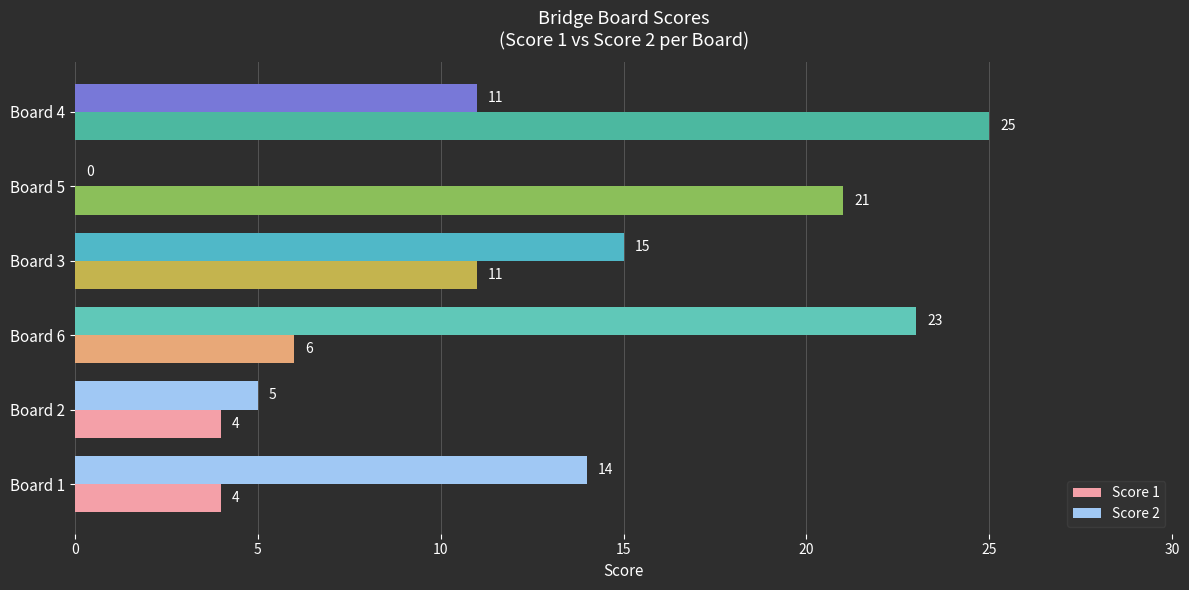

What is the sum of the Score 2 values at Board 2 and Board 6?

28